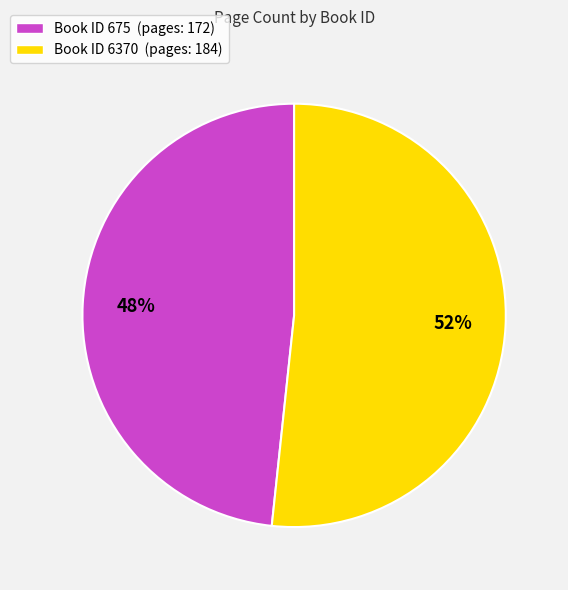

Is there any slice that represents more than half of the pie?

Yes